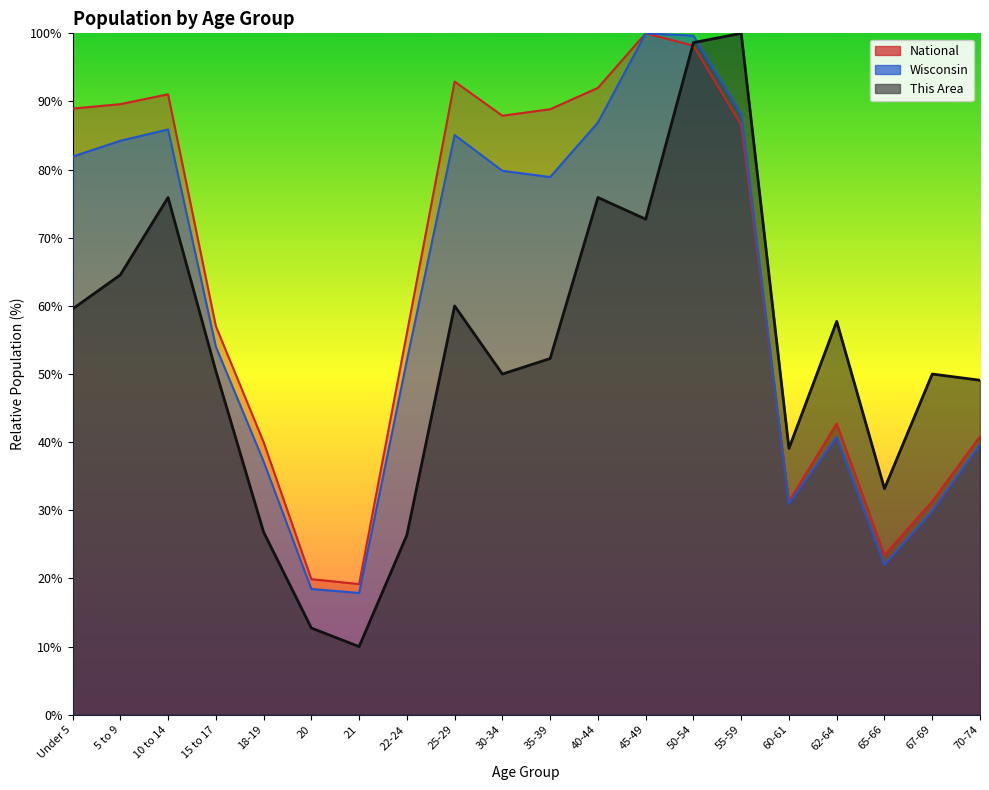

What value does the Wisconsin series have at 35-39?

78.9